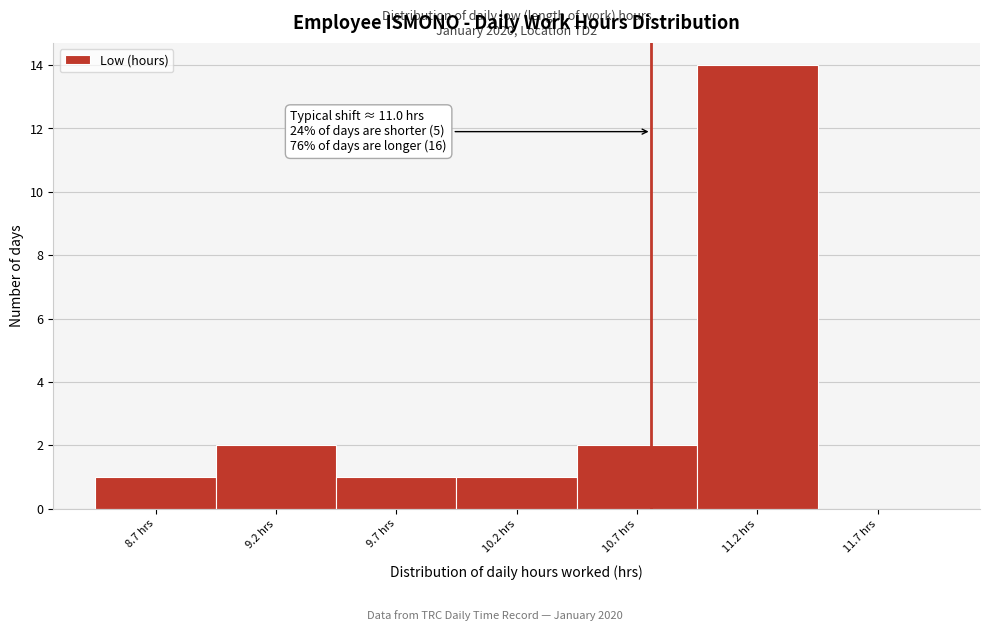

Reading left to right, extract all data points from this chart.

8.7 hrs=1	9.2 hrs=2	9.7 hrs=1	10.2 hrs=1	10.7 hrs=2	11.2 hrs=14	11.7 hrs=0